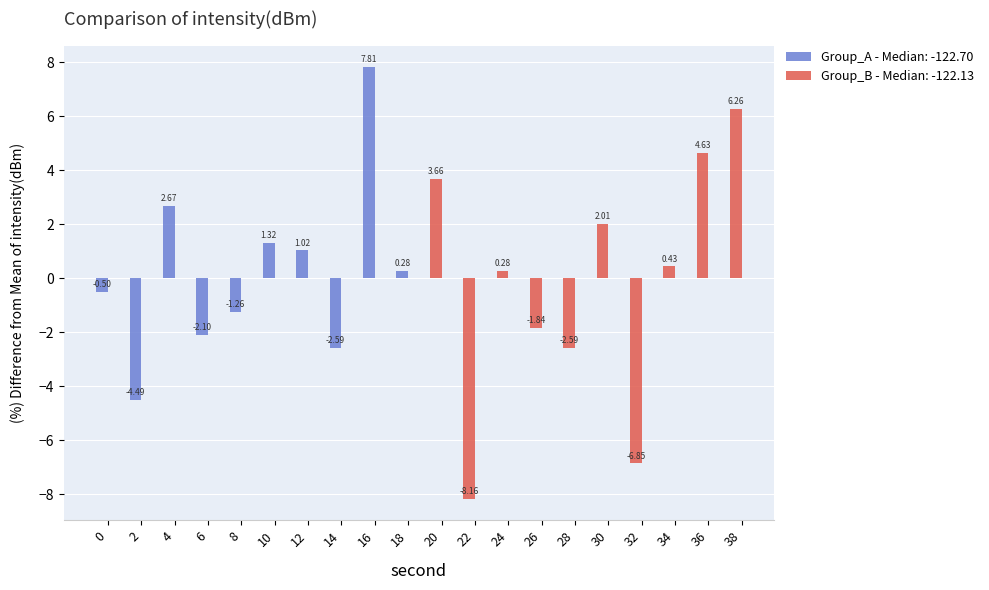

The value at 26 is -124.8. True or false?

True